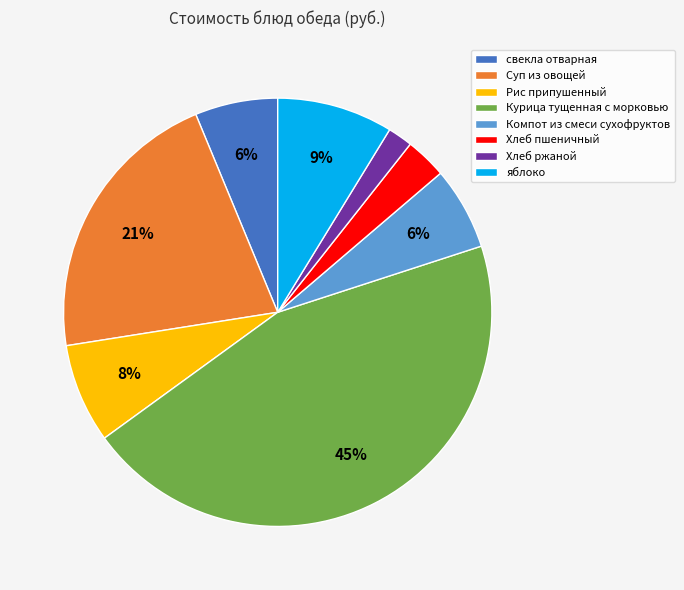

Which slice is the smallest?

Хлеб ржаной